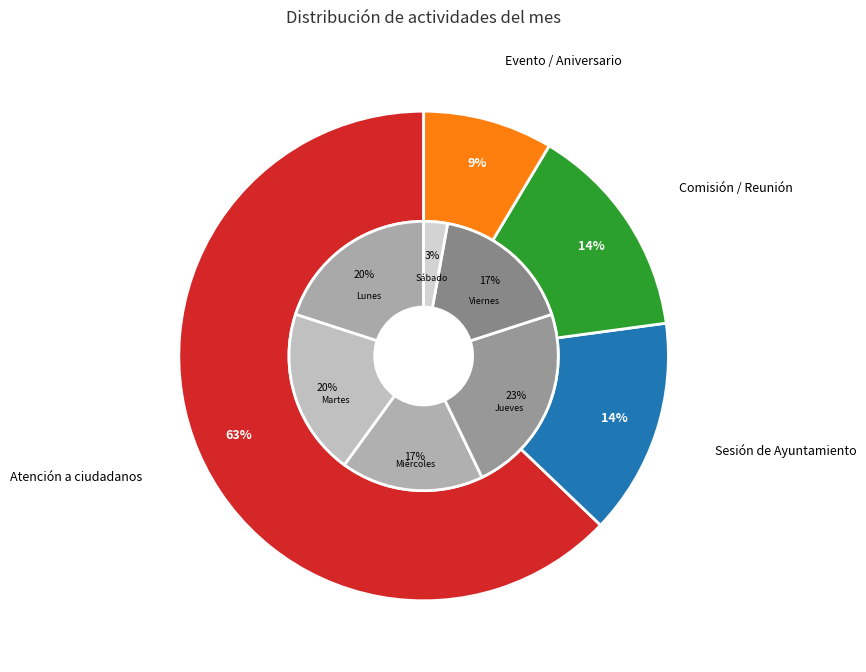

Rank the categories by value from highest to lowest.

Atención a ciudadanos, Sesión de Ayuntamiento, Comisión / Reunión, Evento / Aniversario